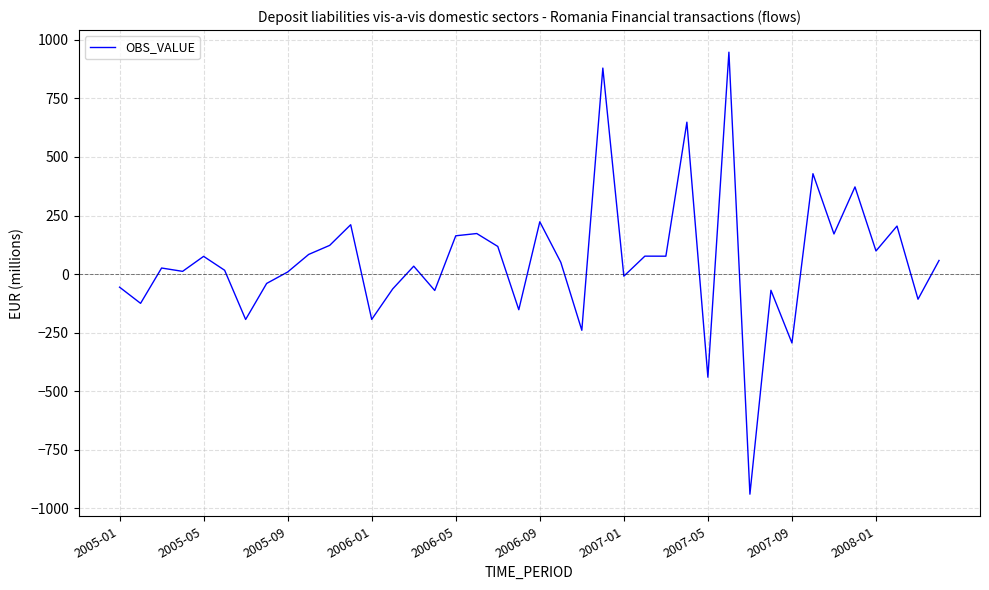

What is the average value?

57.2